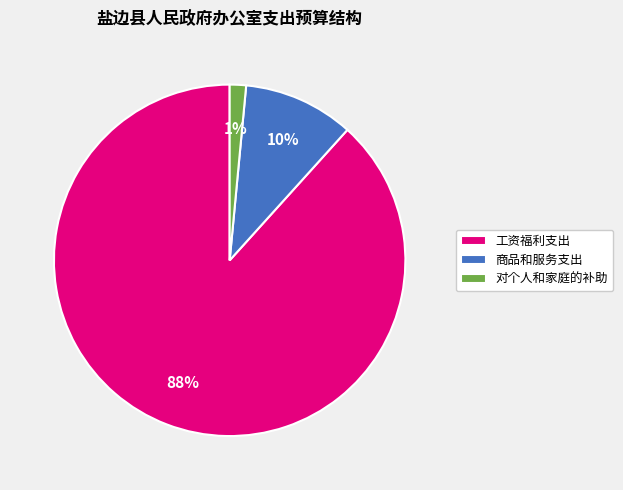

Which slice is the smallest?

对个人和家庭的补助